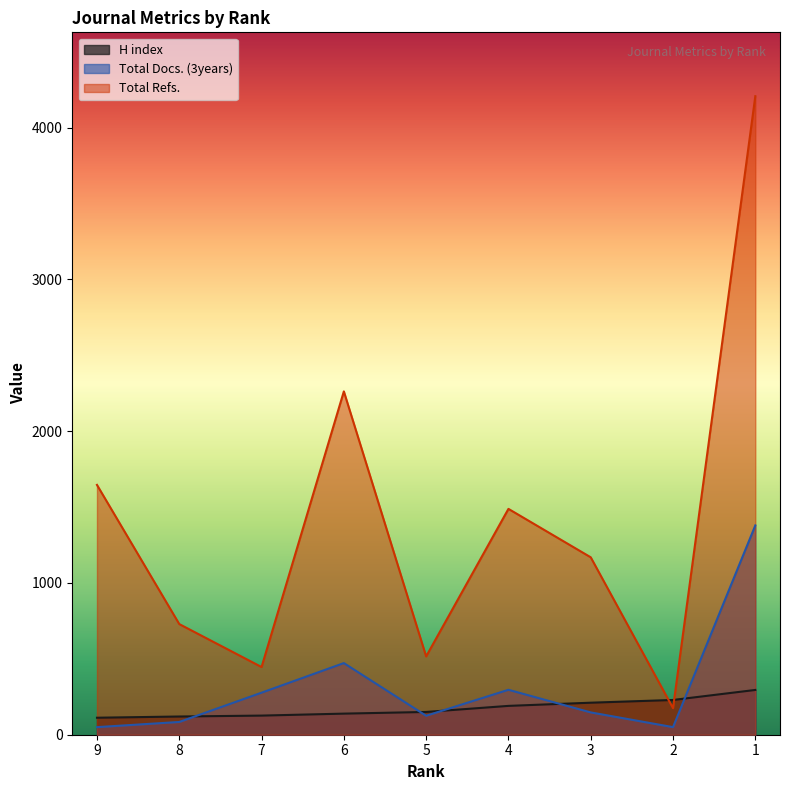

How many lines are shown in the chart?

3